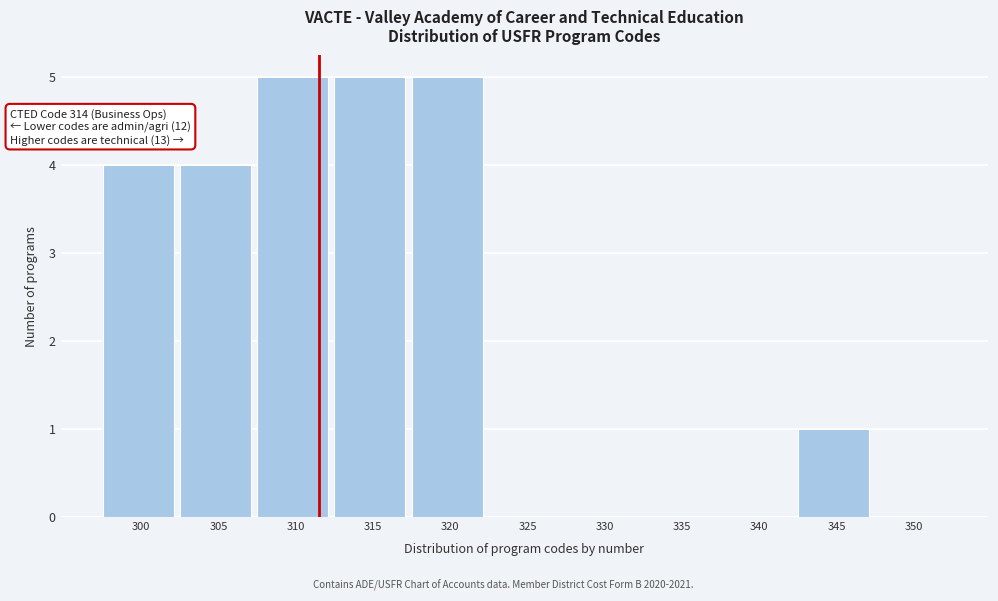

Reading left to right, list all the values displayed in this chart.

300=4	305=4	310=5	315=5	320=5	325=0	330=0	335=0	340=0	345=1	350=0